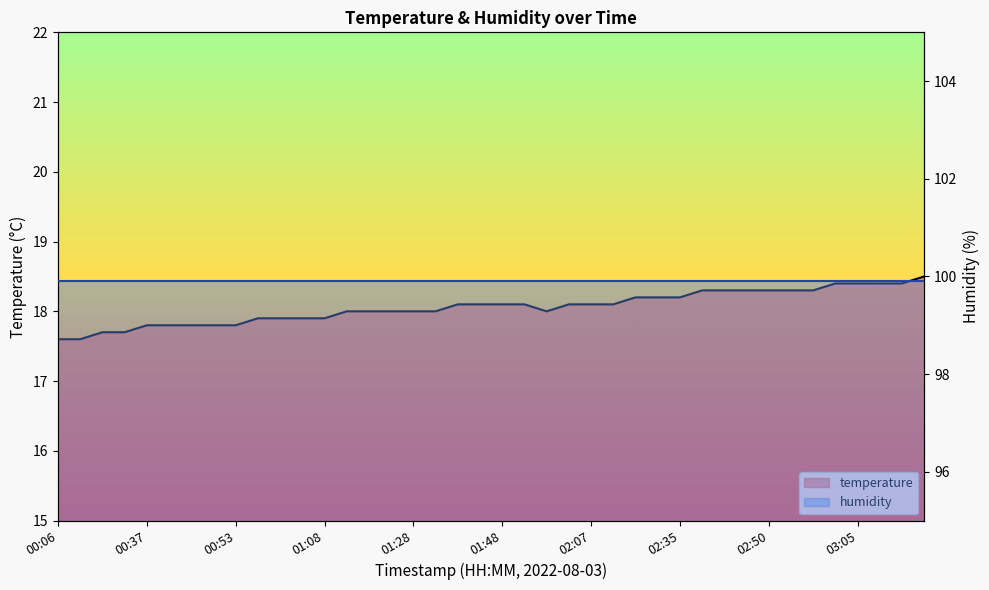

List the labels in order of value, largest first.

03:21, 03:01, 03:05, 03:13, 03:17, 02:39, 02:43, 02:46, 02:50, 02:53, 02:57, 02:15, 02:32, 02:35, 01:40, 01:44, 01:48, 01:51, 01:59, 02:07, 02:11, 01:12, 01:16, 01:20, 01:28, 01:36, 01:56, 00:57, 01:00, 01:04, 01:08, 00:37, 00:41, 00:45, 00:49, 00:53, 00:21, 00:25, 00:06, 00:13